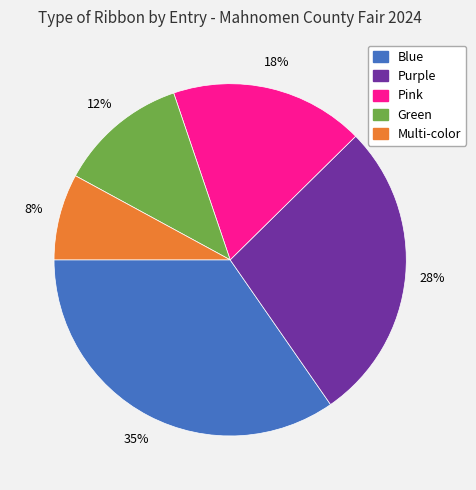

Is there any slice that represents more than half of the pie?

No